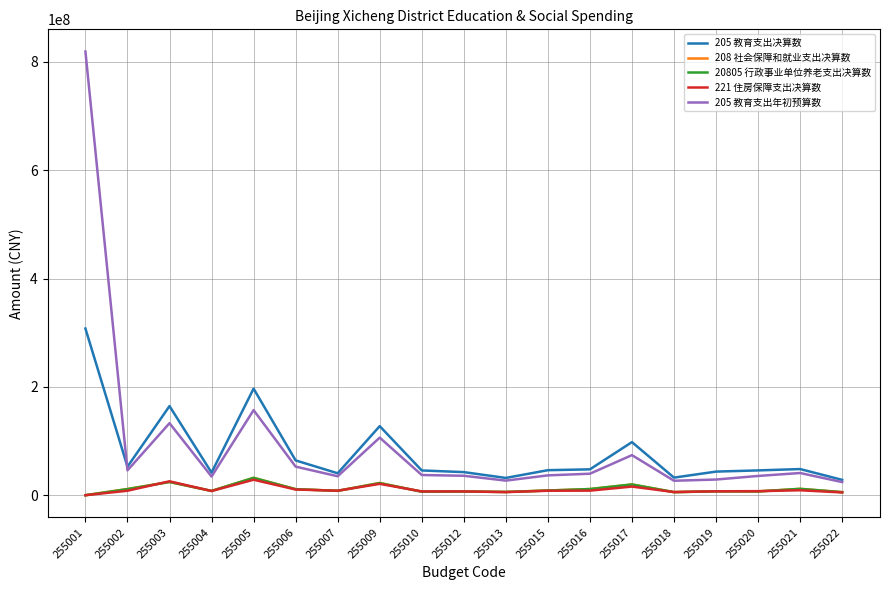

The value of 205 教育支出年初预算数 at 255012 is 35889875.4. True or false?

True